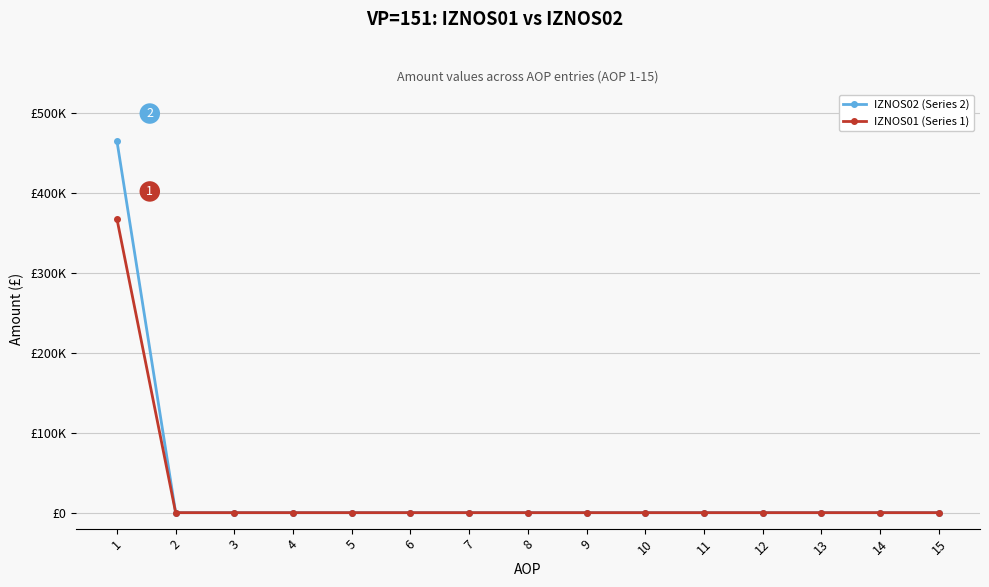

Which label corresponds to the smallest value in the chart?

2